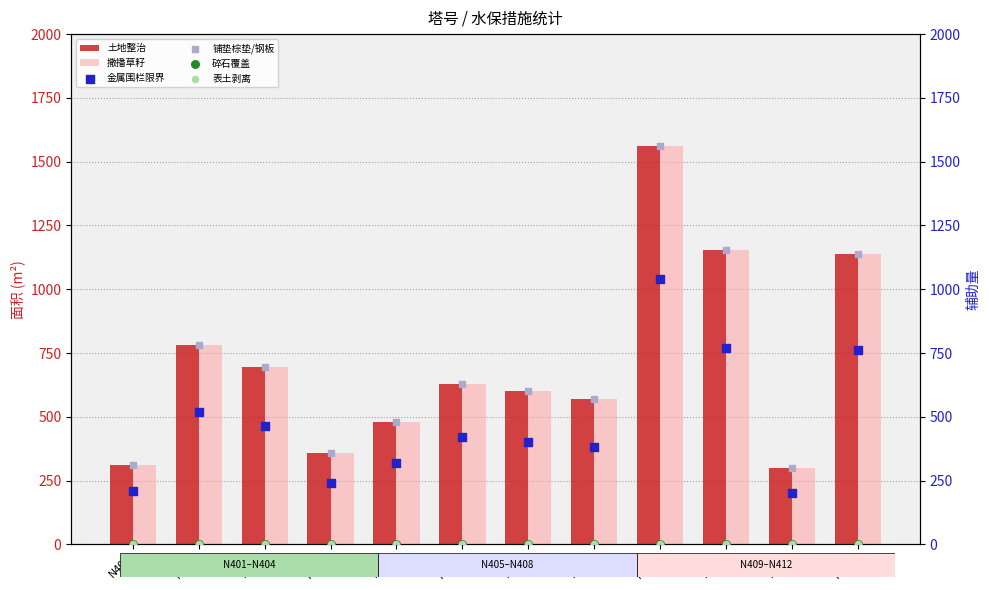

What are all the series names shown in the legend?

土地整治, 撒播草籽, 金属围栏限界, 铺垫棕垫/钢板, 碎石覆盖, 表土剥离